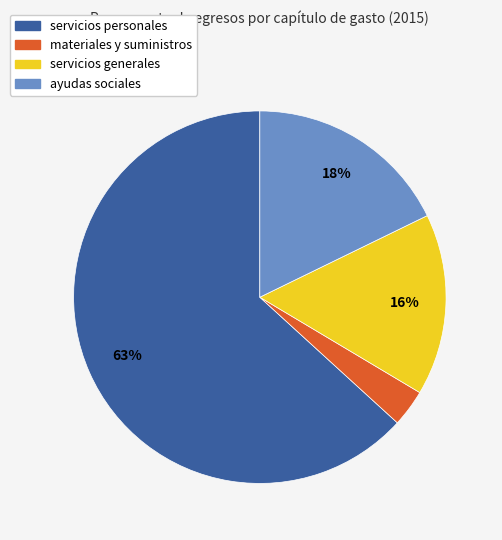

True or false: servicios generales accounts for 30% of the total.

False